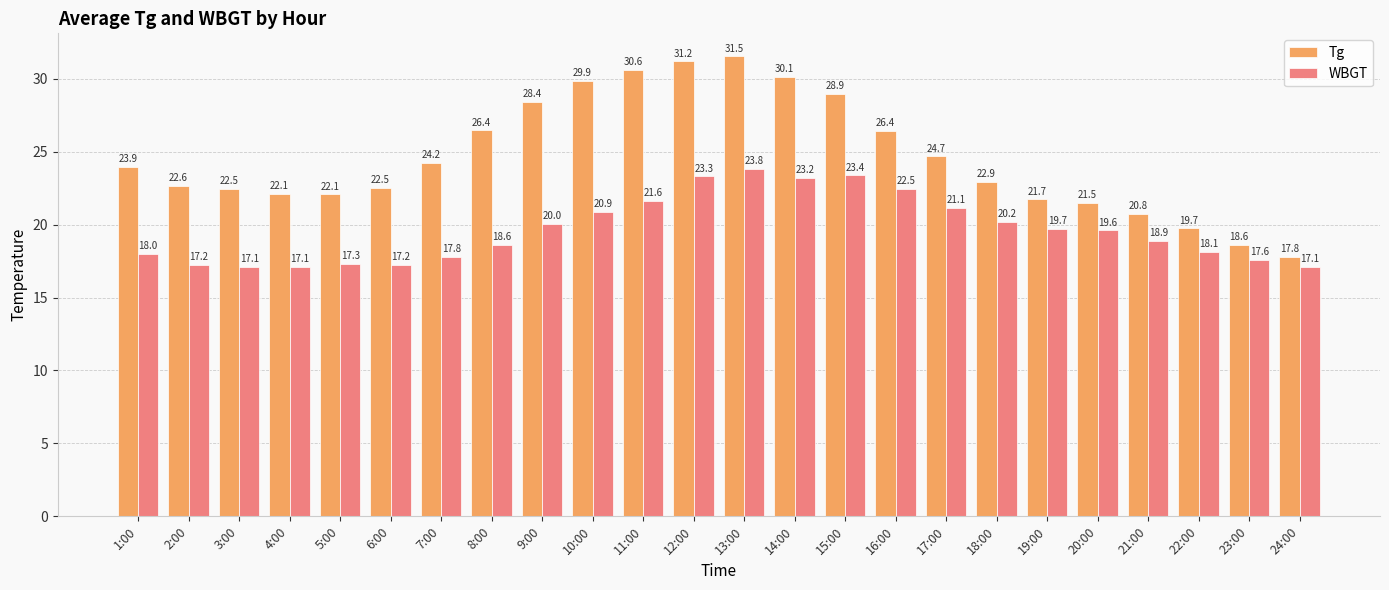

How many bars are there in total?

48